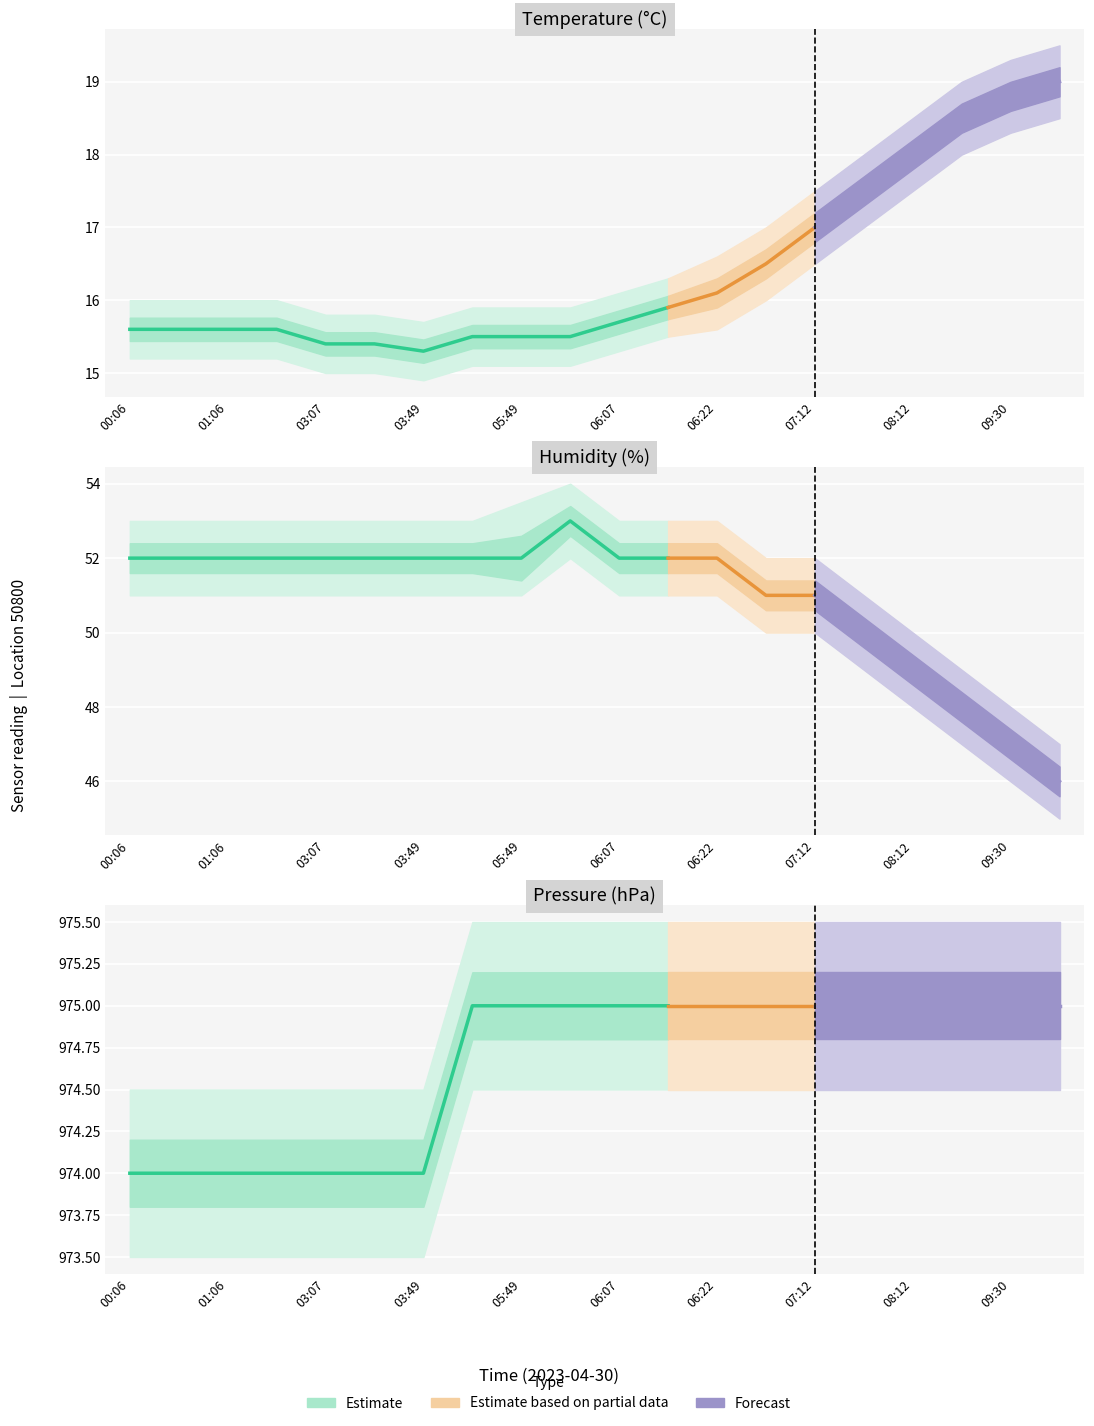

What is the value of the humidity point at the 17th from the left?

49.0